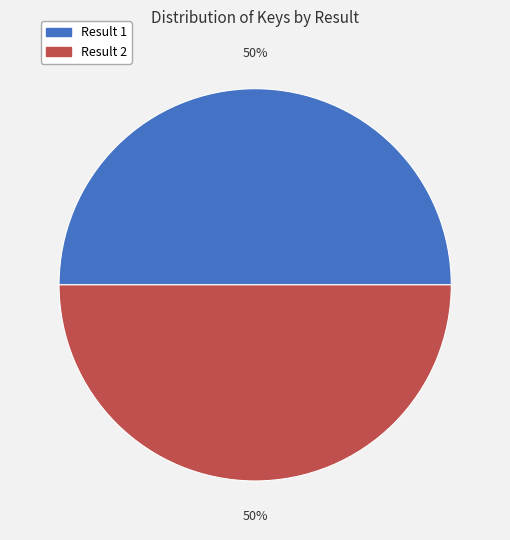

To the nearest percent, what is the average slice percentage?

50%